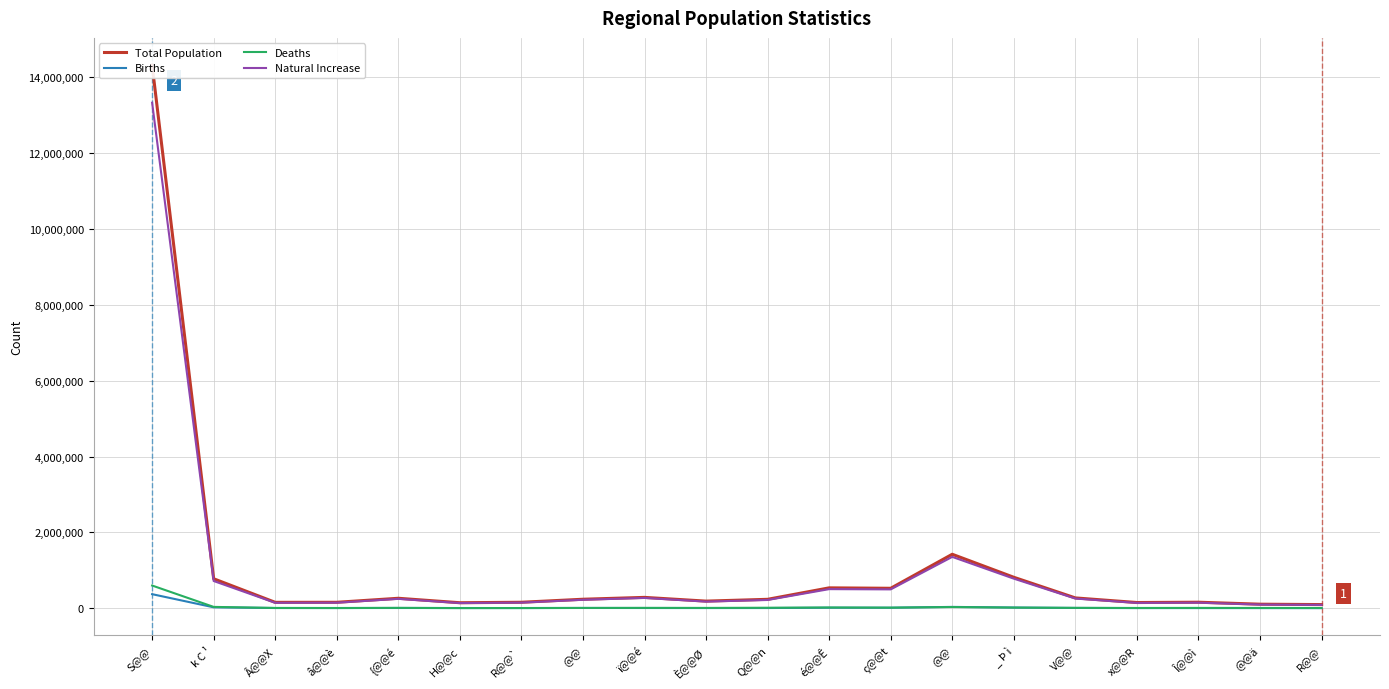

True or false: Natural Increase and Deaths intersect in this chart.

False